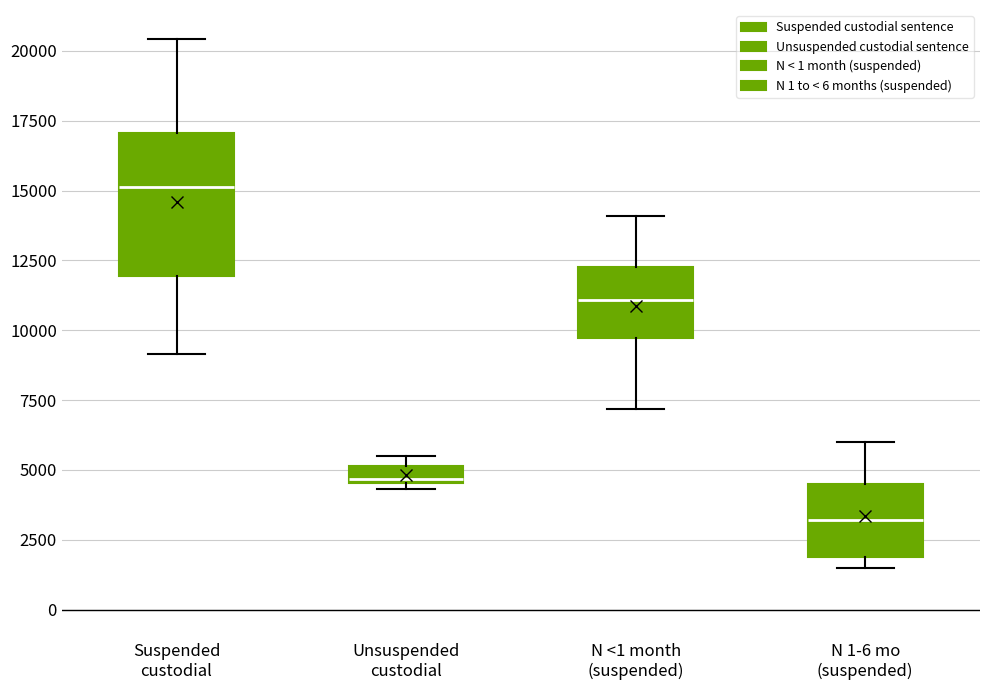

Which box has the lowest median line?

N 1-6 mo (suspended)